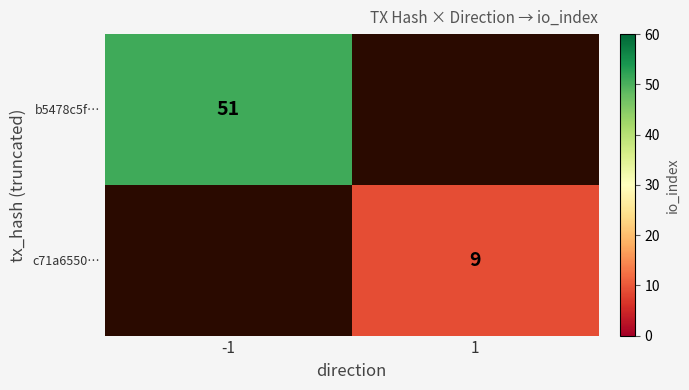

The value of c71a6550… at 1 is 14.9. True or false?

False